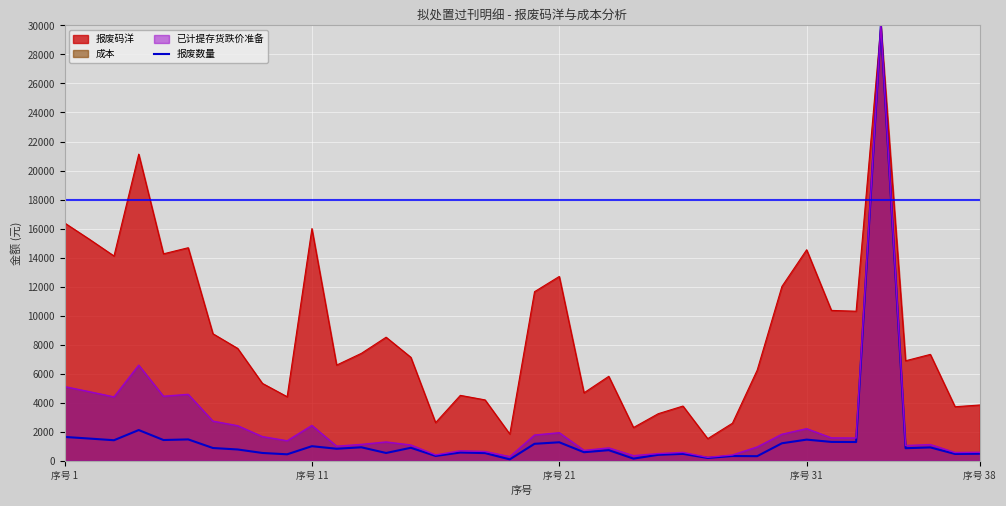

What is the minimum value shown in the chart?

92.0